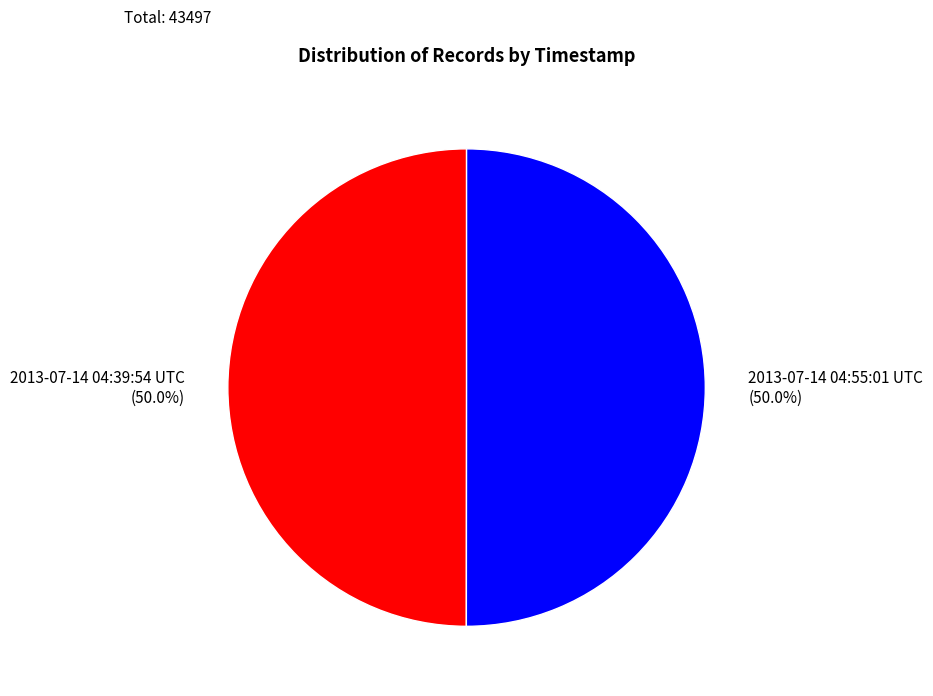

Do 2013-07-14 04:55:01 UTC and 2013-07-14 04:39:54 UTC together represent more than half of the pie?

Yes